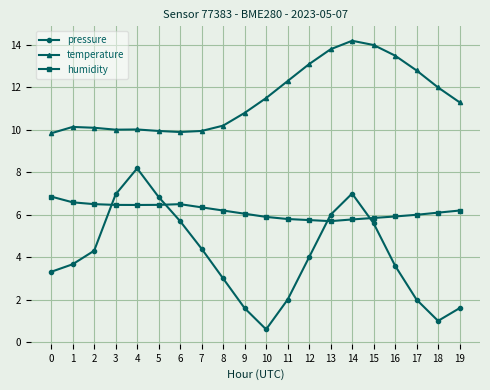

What is the value of the pressure point at the 8th from the left?

4.4